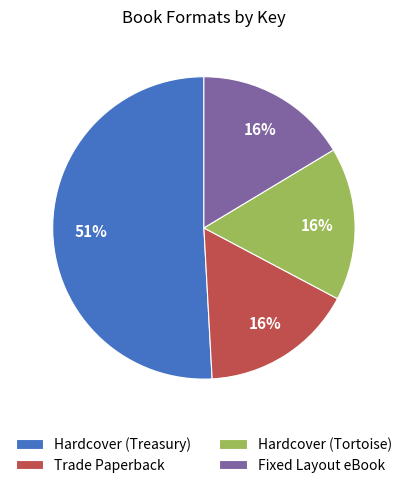

Is it true that Hardcover (Treasury) is 44% of the pie?

False